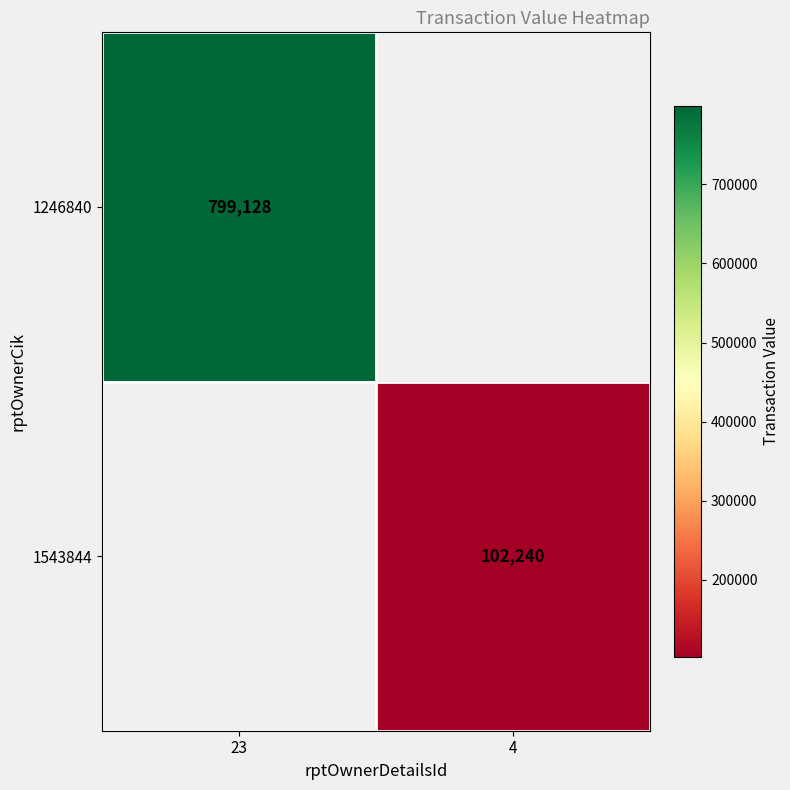

Is it true that 1543844 equals 102240 at 4?

True